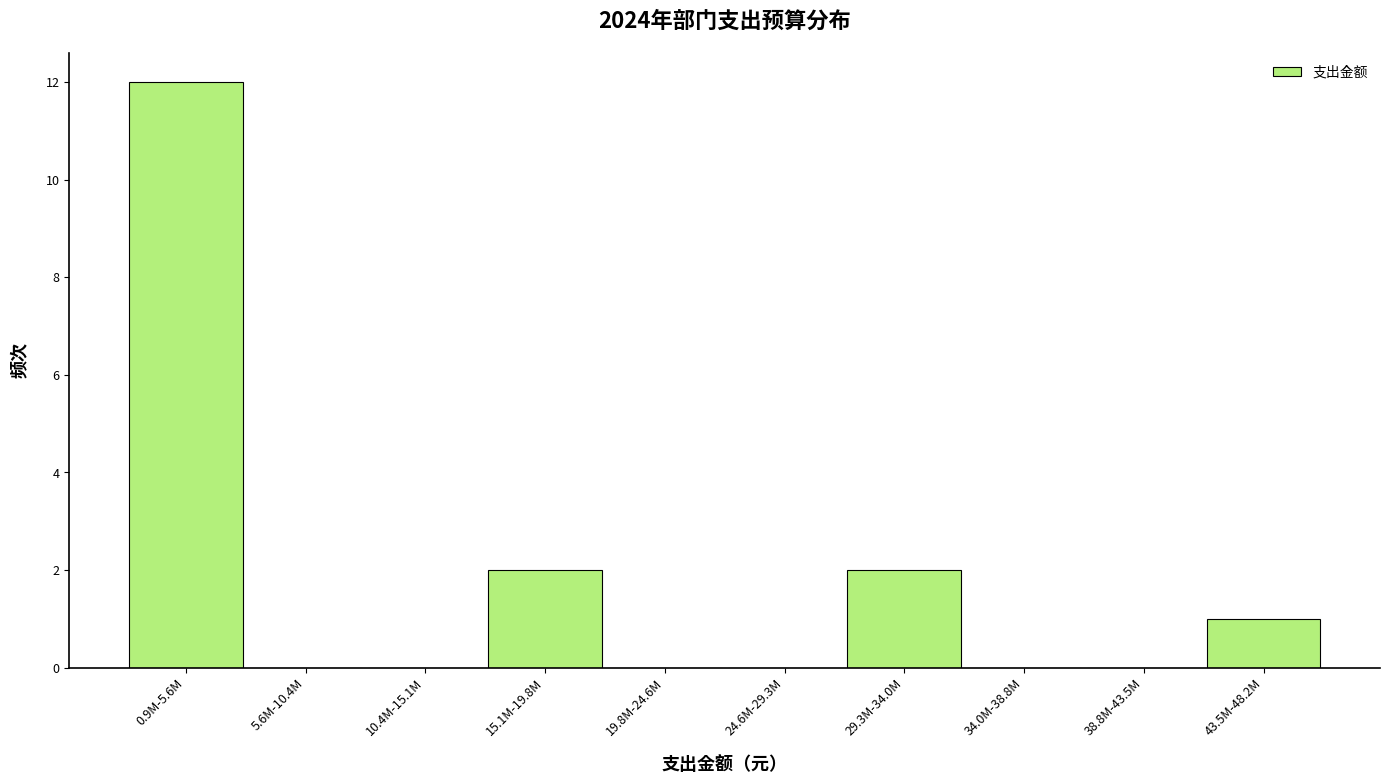

Reading right to left, list all the values displayed in this chart.

43.5M-48.2M=1	38.8M-43.5M=0	34.0M-38.8M=0	29.3M-34.0M=2	24.6M-29.3M=0	19.8M-24.6M=0	15.1M-19.8M=2	10.4M-15.1M=0	5.6M-10.4M=0	0.9M-5.6M=12